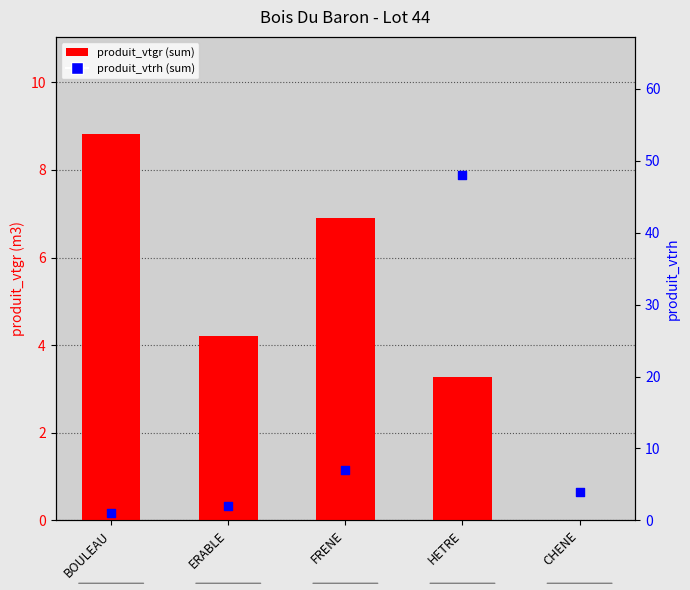

At which category is the sum across all series the highest?

HETRE